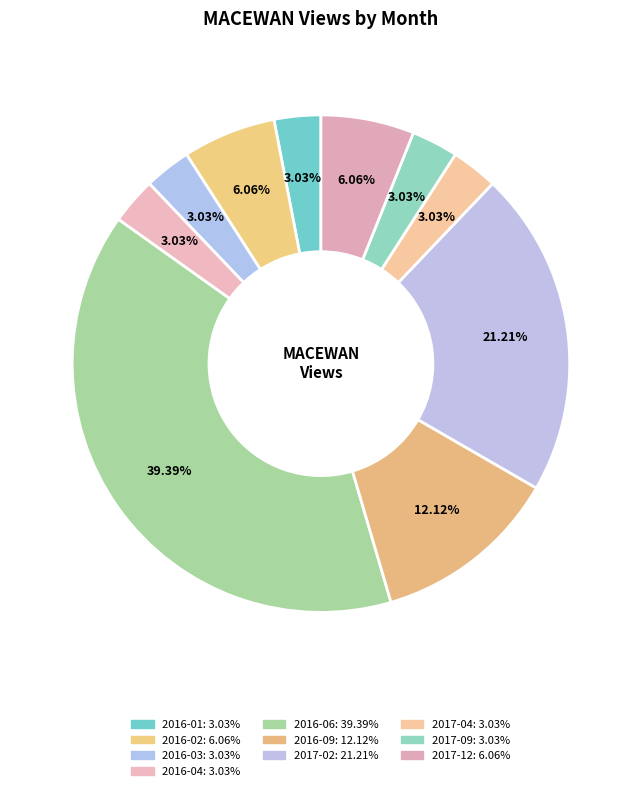

How many slices are in this pie chart?

10